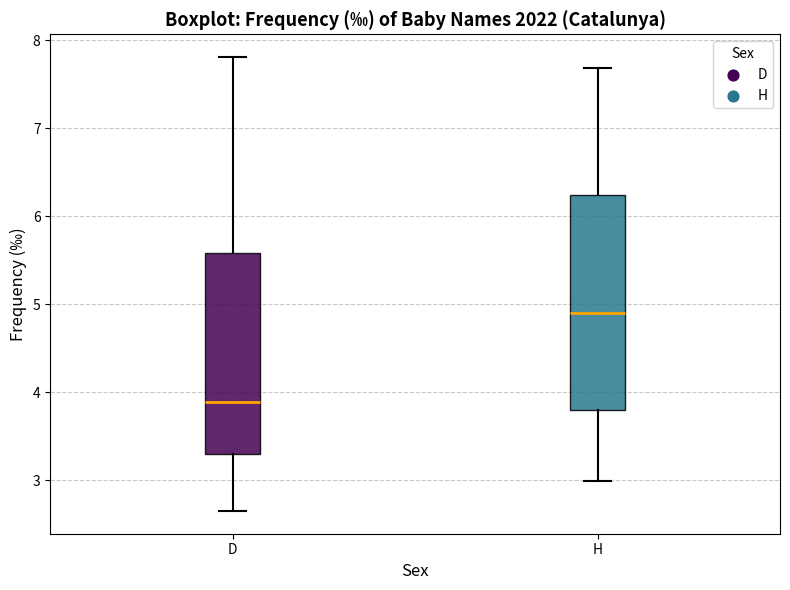

Which box is the tallest, from its lower edge to its upper edge?

H